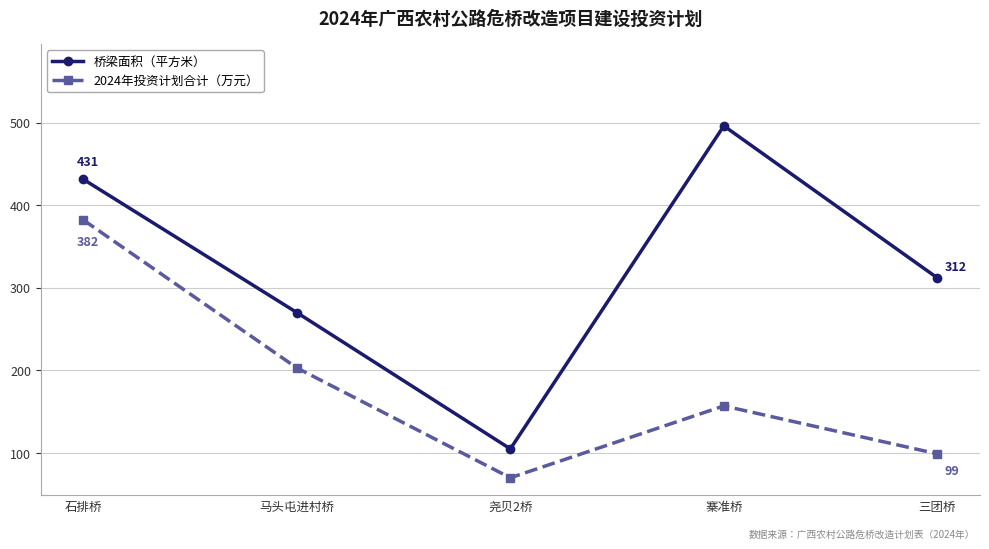

What is the smallest value displayed?

70.0